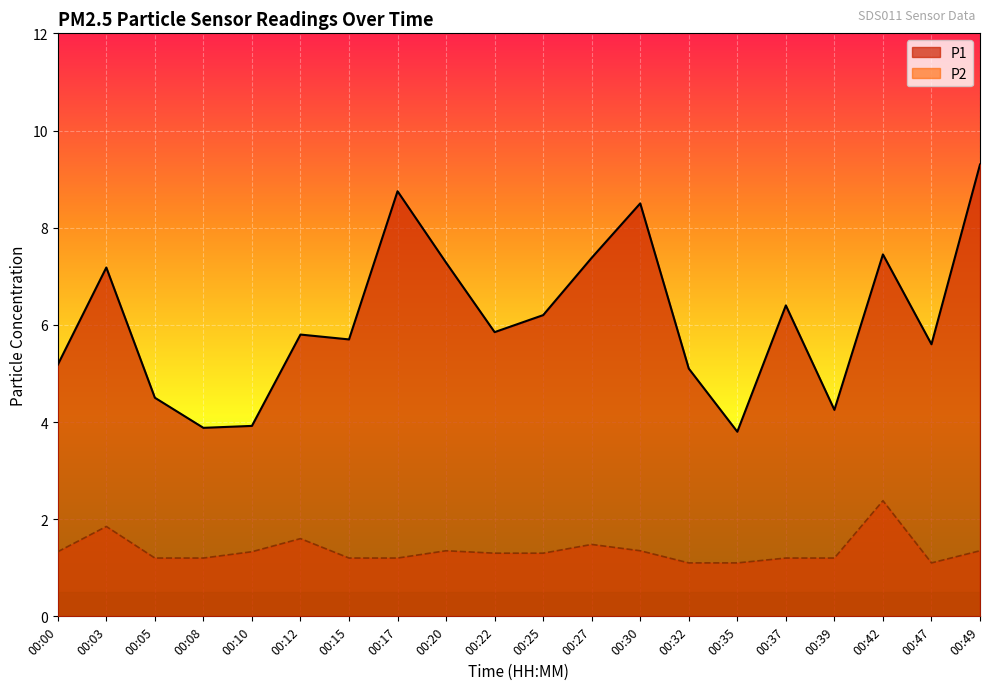

Is it true that P2 equals 0.4 at 00:35?

False